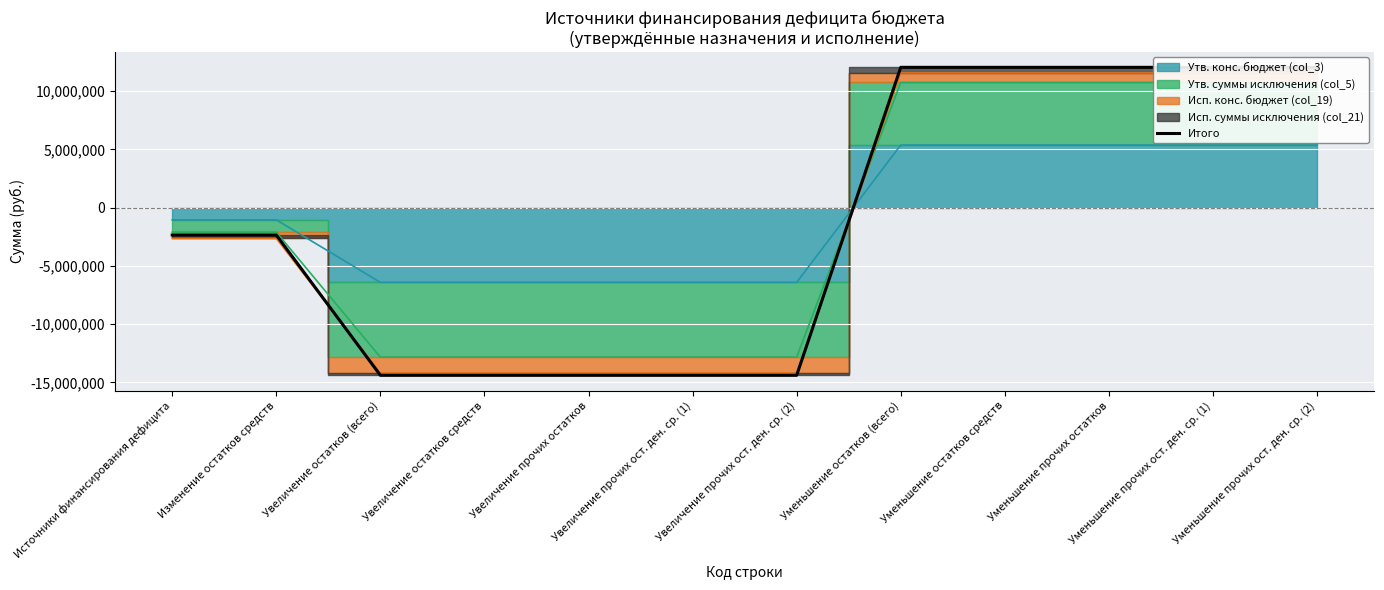

True or false: there are more than 0 points higher than both neighbors.

False